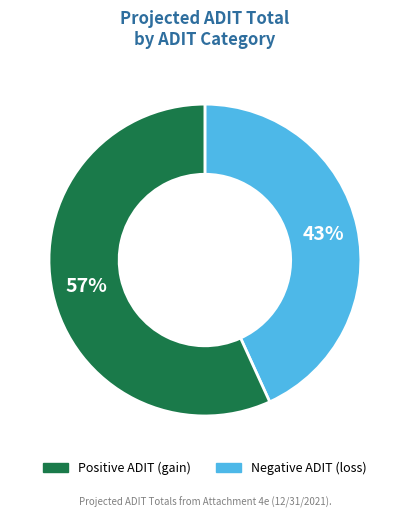

To the nearest percent, what is the average slice percentage?

50%